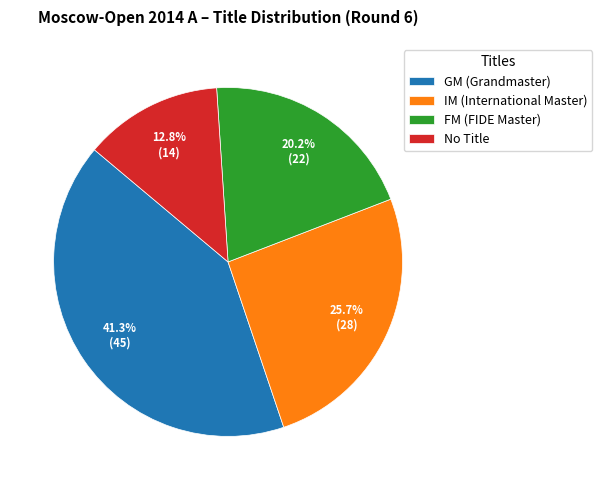

Which slice is the smallest?

No Title